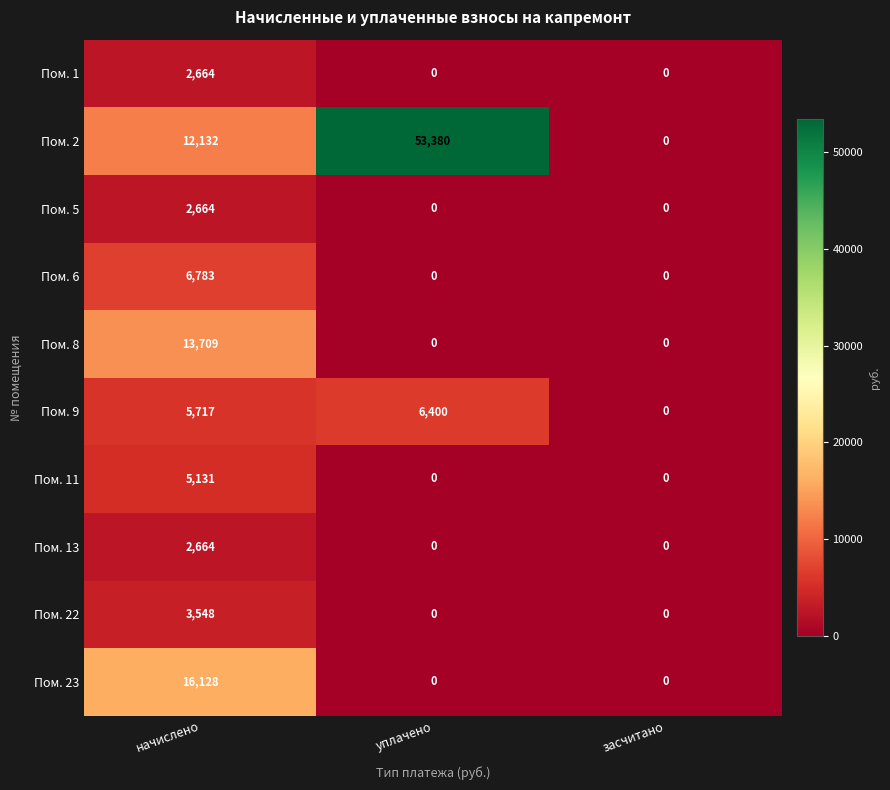

At which category is the sum across all series the highest?

начислено